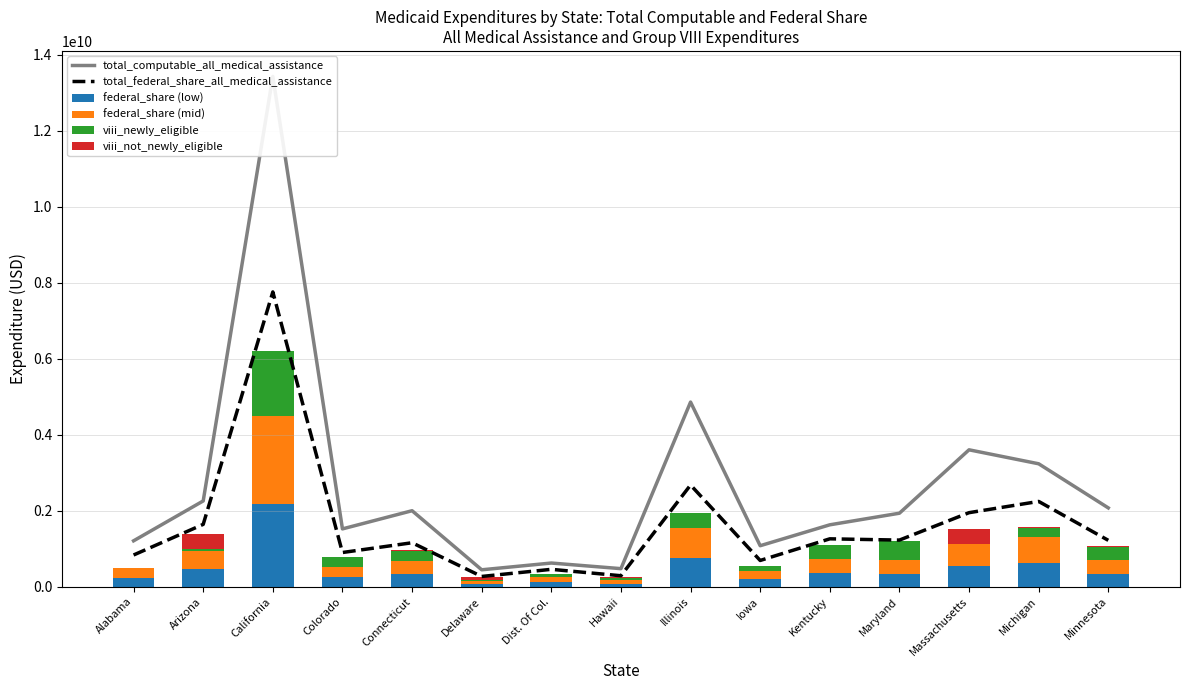

The federal_share (mid) series shows 862021647.6 at Massachusetts. True or false?

False